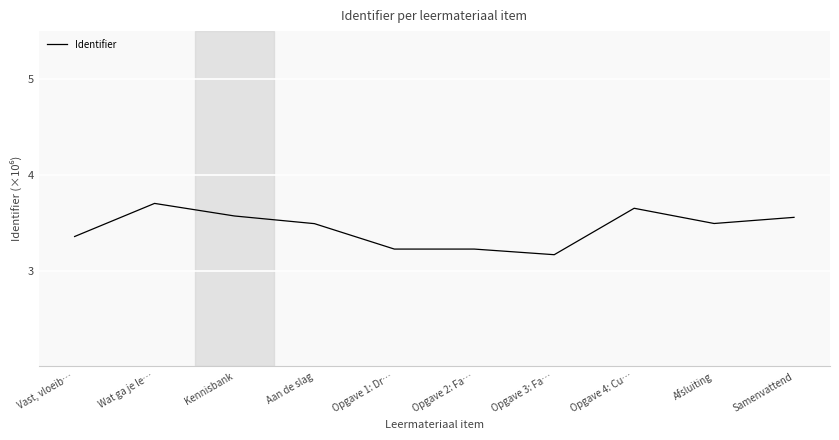

Rank the categories by value from highest to lowest.

Wat ga je le…, Opgave 4: Cu…, Kennisbank, Samenvattend, Afsluiting, Aan de slag, Vast, vloeib…, Opgave 1: Dr…, Opgave 2: Fa…, Opgave 3: Fa…